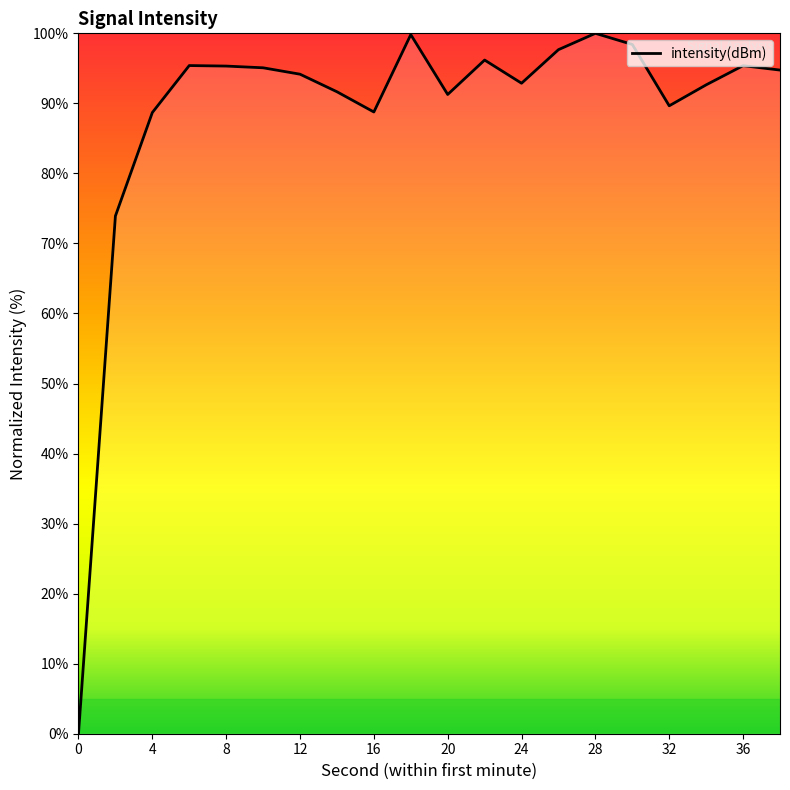

What is the difference between the maximum and minimum values?

100.0